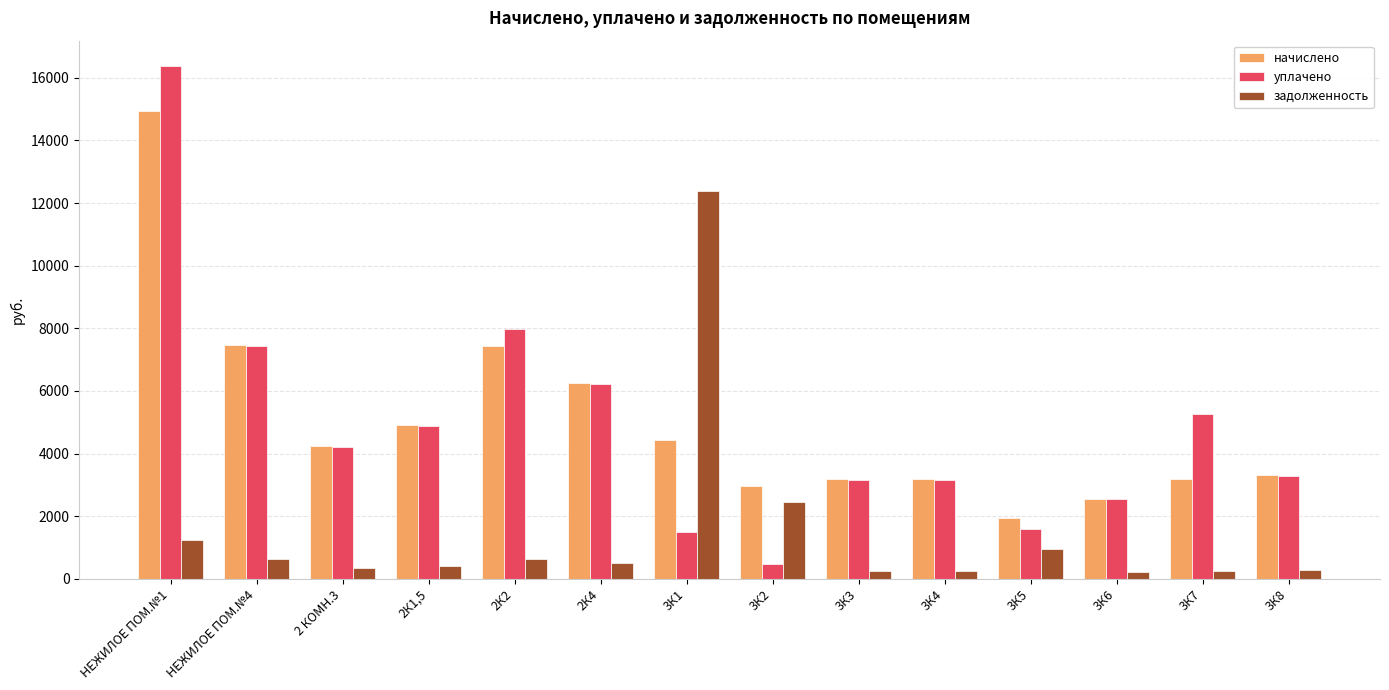

Are the bars horizontal?

No